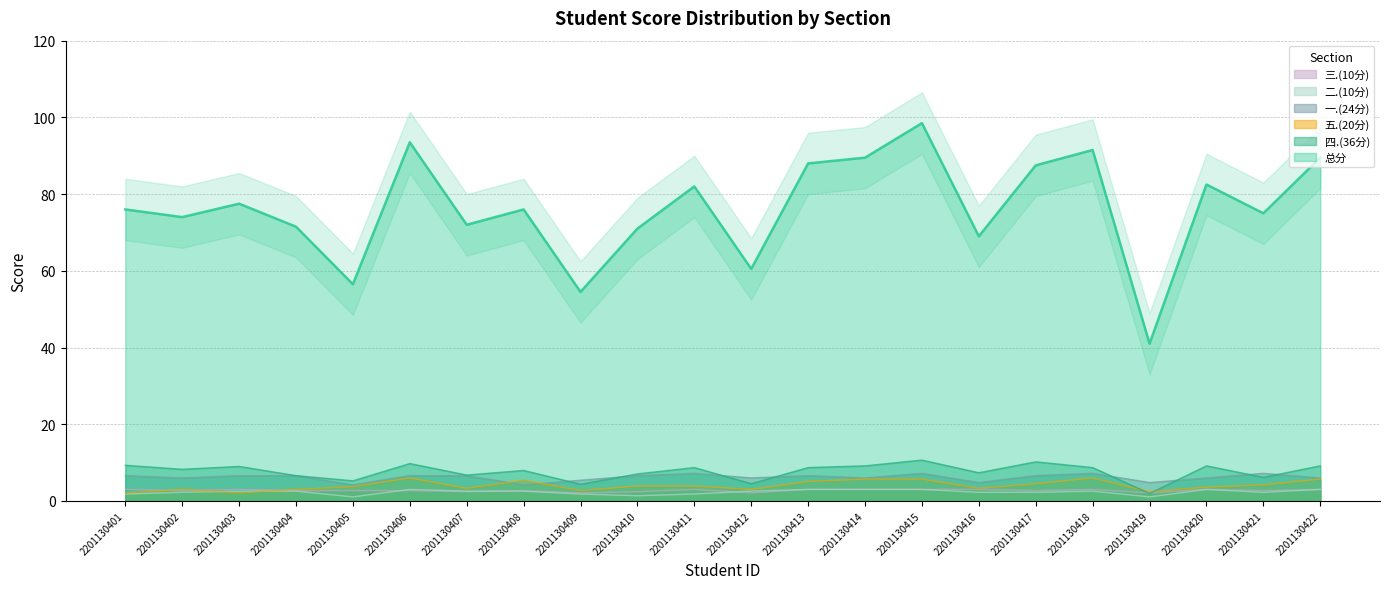

Reading left to right, what are all the values shown in this chart?

总分: 2201130401=76.0	2201130402=74.0	2201130403=77.5	2201130404=71.5	2201130405=56.5	2201130406=93.5	2201130407=72.0	2201130408=76.0	2201130409=54.5	2201130410=71.0	2201130411=82.0	2201130412=60.5	2201130413=88.0	2201130414=89.5	2201130415=98.5	2201130416=69.0	2201130417=87.5	2201130418=91.5	2201130419=41.0	2201130420=82.5	2201130421=75.0	2201130422=89.5
四.(36分): 2201130401=9.3	2201130402=8.2	2201130403=9.0	2201130404=6.6	2201130405=5.2	2201130406=9.8	2201130407=6.8	2201130408=7.9	2201130409=4.3	2201130410=7.0	2201130411=8.7	2201130412=4.5	2201130413=8.7	2201130414=9.2	2201130415=10.7	2201130416=7.3	2201130417=10.2	2201130418=8.7	2201130419=1.9	2201130420=9.2	2201130421=6.1	2201130422=9.2
五.(20分): 2201130401=2.1	2201130402=3.0	2201130403=2.1	2201130404=3.0	2201130405=3.8	2201130406=6.0	2201130407=3.3	2201130408=5.4	2201130409=2.7	2201130410=3.9	2201130411=3.9	2201130412=3.0	2201130413=5.1	2201130414=5.7	2201130415=5.7	2201130416=3.3	2201130417=4.5	2201130418=6.0	2201130419=2.4	2201130420=3.6	2201130421=4.2	2201130422=5.7
一.(24分): 2201130401=6.6	2201130402=6.0	2201130403=6.6	2201130404=6.6	2201130405=4.2	2201130406=6.6	2201130407=6.6	2201130408=4.2	2201130409=5.4	2201130410=6.6	2201130411=7.2	2201130412=6.0	2201130413=6.6	2201130414=6.0	2201130415=7.2	2201130416=4.8	2201130417=6.6	2201130418=7.2	2201130419=4.8	2201130420=6.0	2201130421=7.2	2201130422=6.0
二.(10分): 2201130401=1.8	2201130402=2.2	2201130403=2.5	2201130404=2.5	2201130405=1.1	2201130406=3.0	2201130407=2.5	2201130408=2.5	2201130409=1.8	2201130410=1.3	2201130411=1.8	2201130412=2.5	2201130413=3.0	2201130414=3.0	2201130415=3.0	2201130416=2.2	2201130417=2.2	2201130418=2.5	2201130419=1.1	2201130420=3.0	2201130421=2.2	2201130422=3.0
三.(10分): 2201130401=3.0	2201130402=2.7	2201130403=3.0	2201130404=2.7	2201130405=2.7	2201130406=2.7	2201130407=2.4	2201130408=2.7	2201130409=2.1	2201130410=2.4	2201130411=3.0	2201130412=2.1	2201130413=3.0	2201130414=3.0	2201130415=3.0	2201130416=3.0	2201130417=2.7	2201130418=3.0	2201130419=2.1	2201130420=3.0	2201130421=2.7	2201130422=3.0